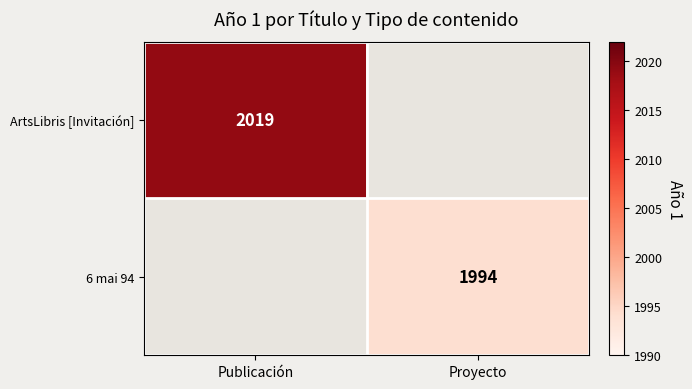

Is the value of ArtsLibris [Invitación] at Publicación greater than the value of 6 mai 94 at Proyecto?

Yes